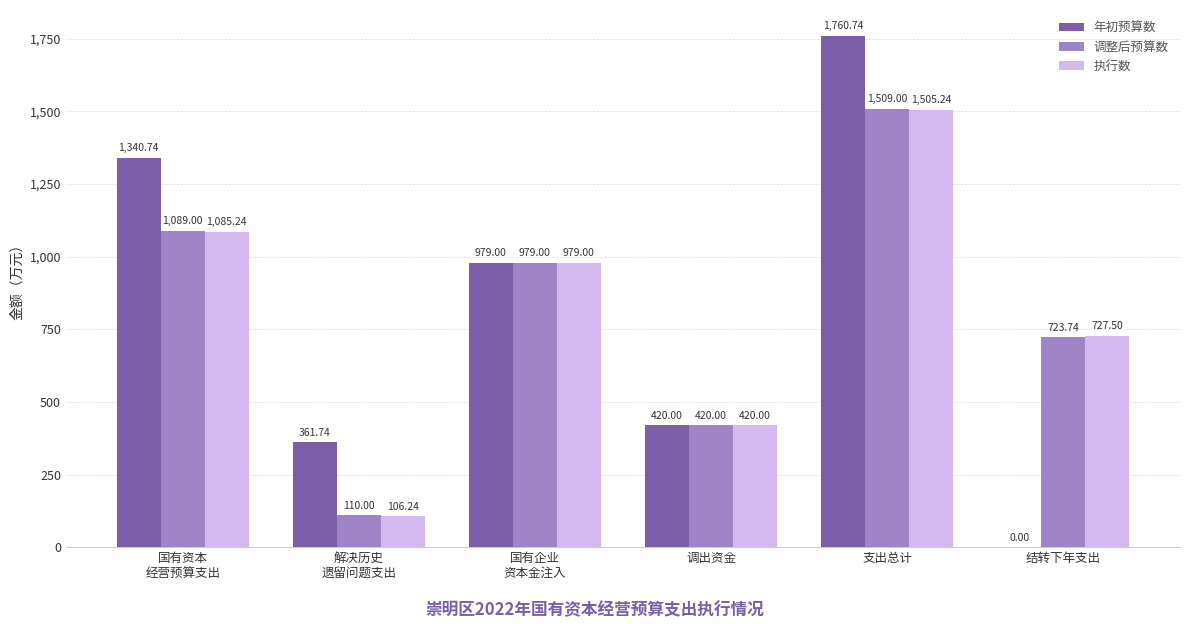

Is the value of 执行数 at 结转下年支出 greater than the value of 调整后预算数 at 结转下年支出?

Yes